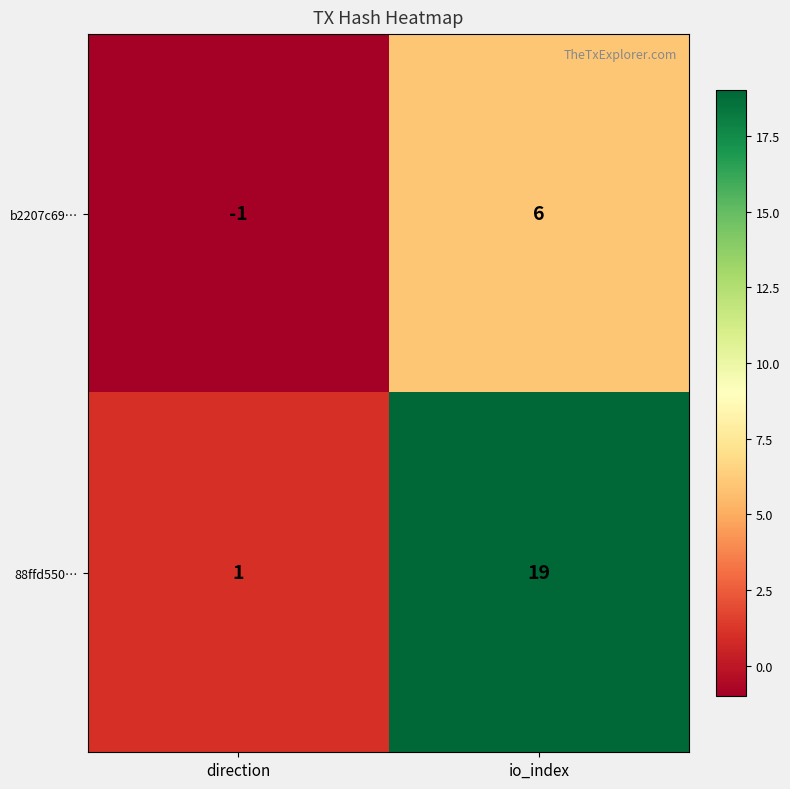

What is the difference between the maximum and minimum values in the 88ffd550… series?

18